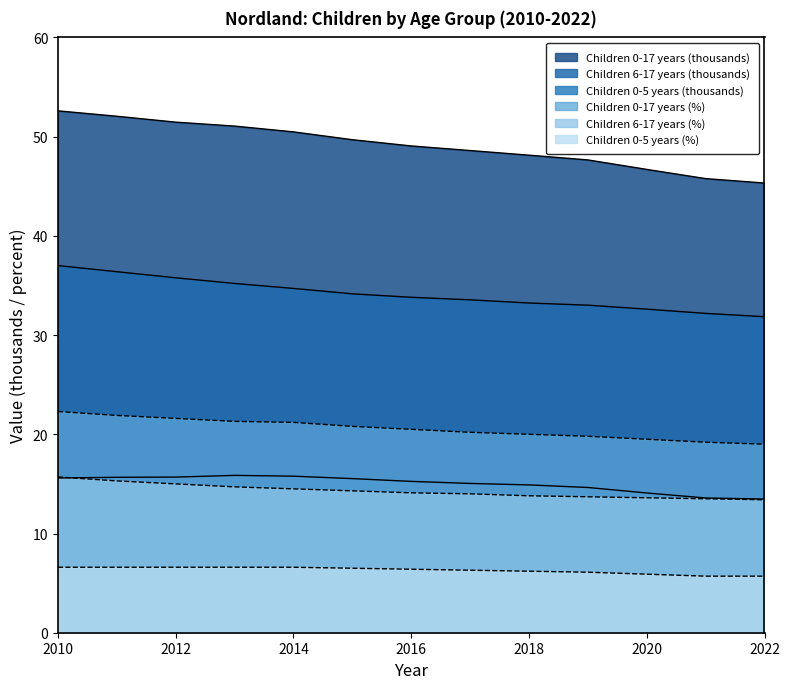

Read the Children 6-17 years value at 2020.

32.6